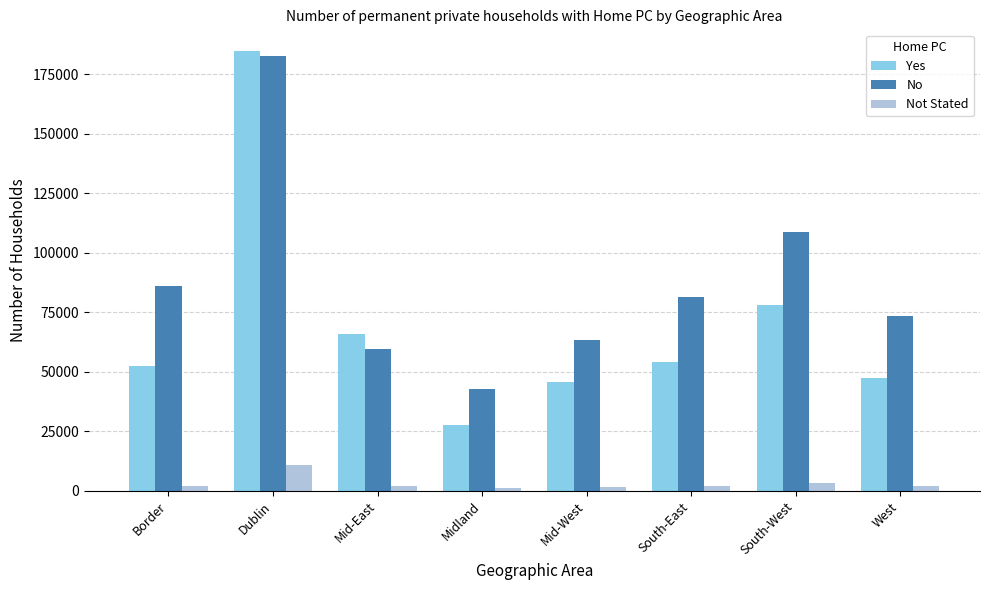

What is the maximum value for Yes?

184744